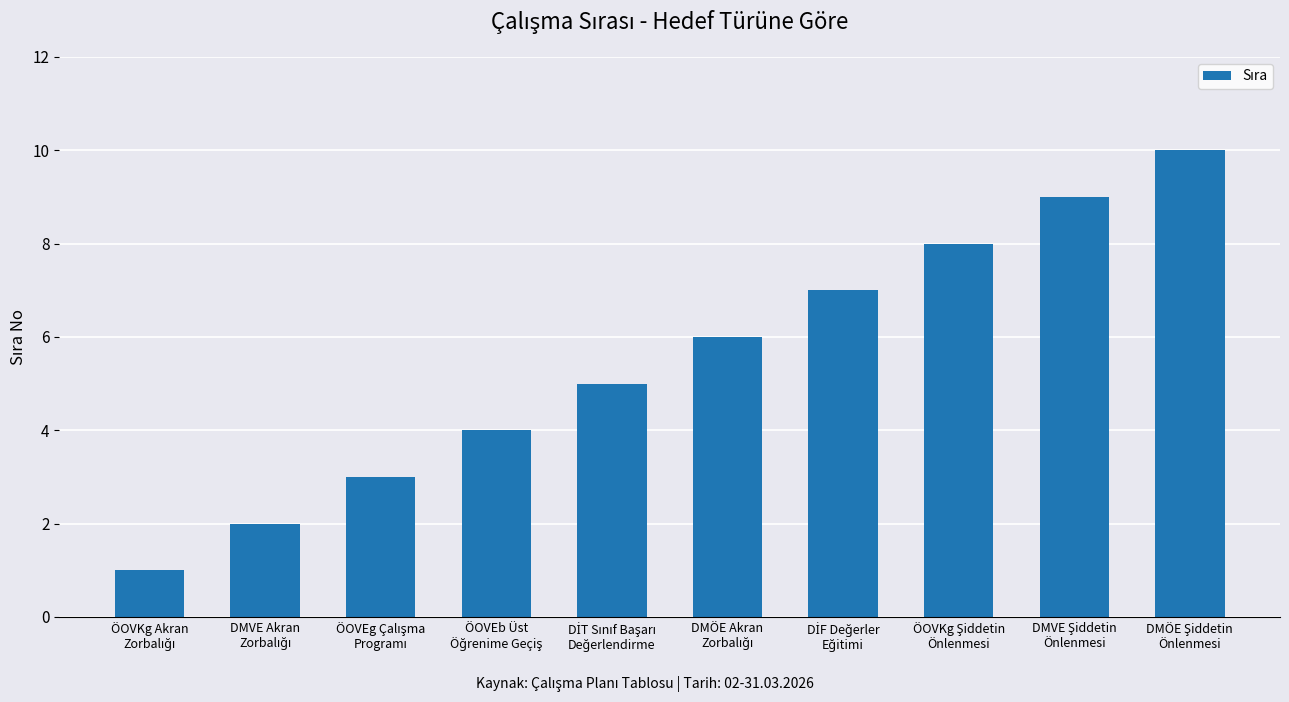

What is the maximum value shown in the chart?

10